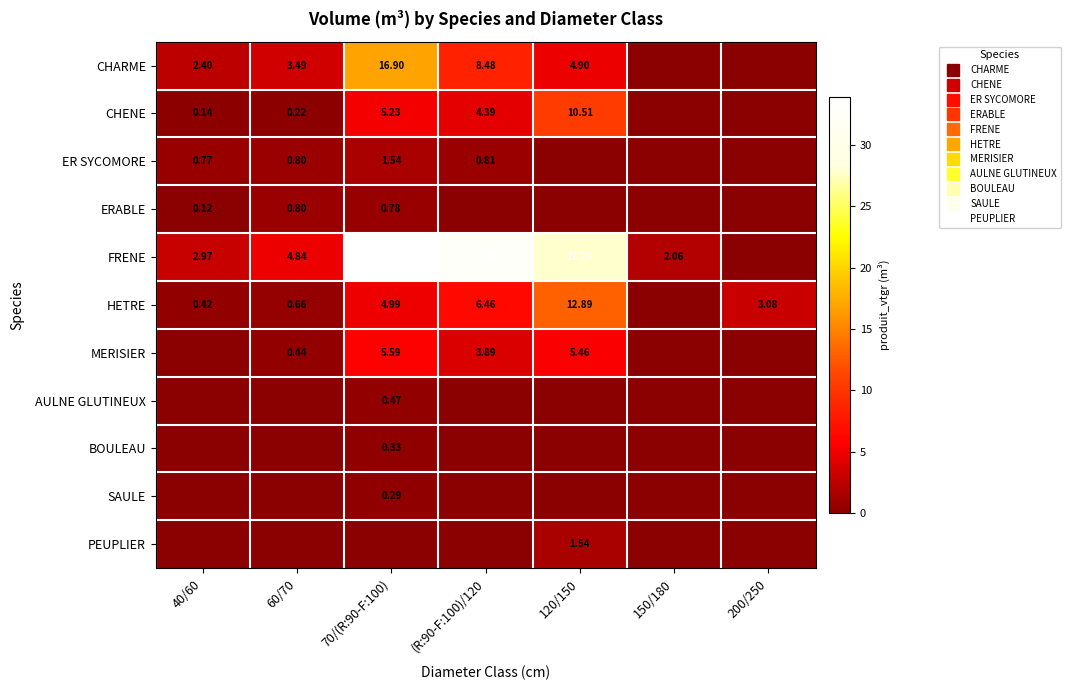

What is the spread (max minus min) of values at (R:90-F:100)/120?

33.1